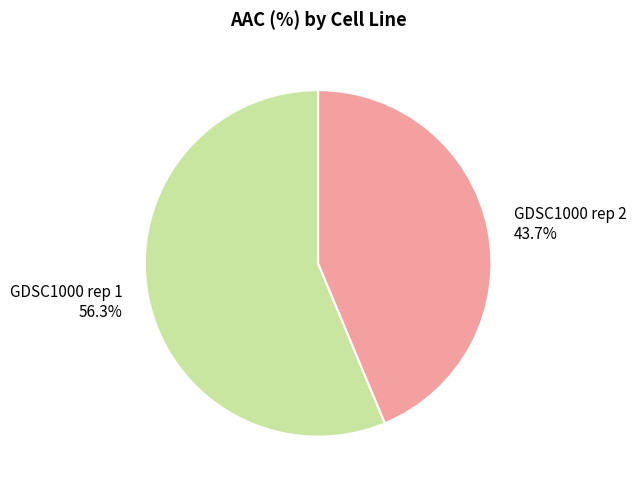

What percentage is the GDSC1000 rep 1 slice, to the nearest percent?

56%